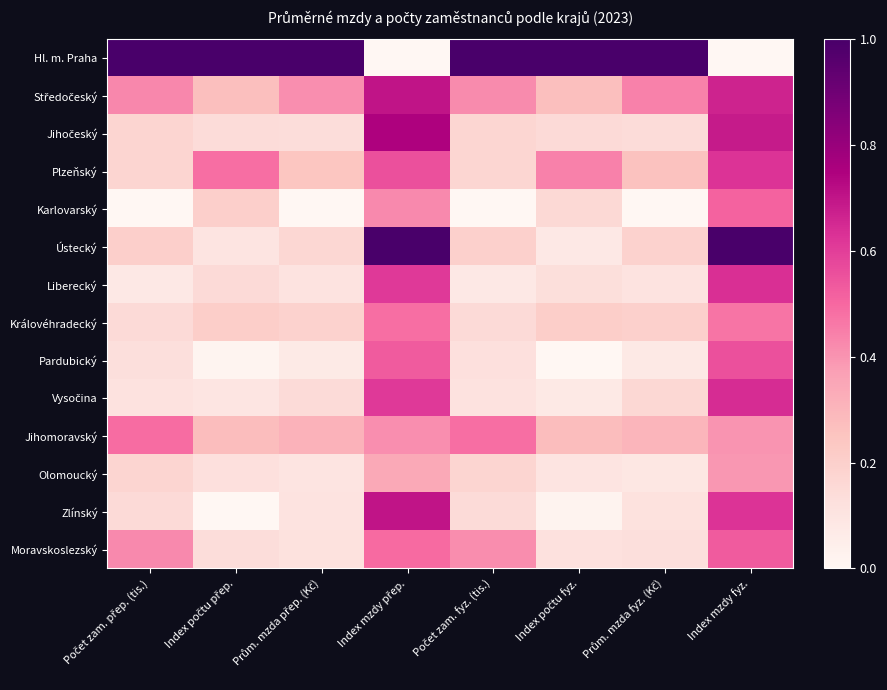

Which series has the widest spread of values?

Hl. m. Praha